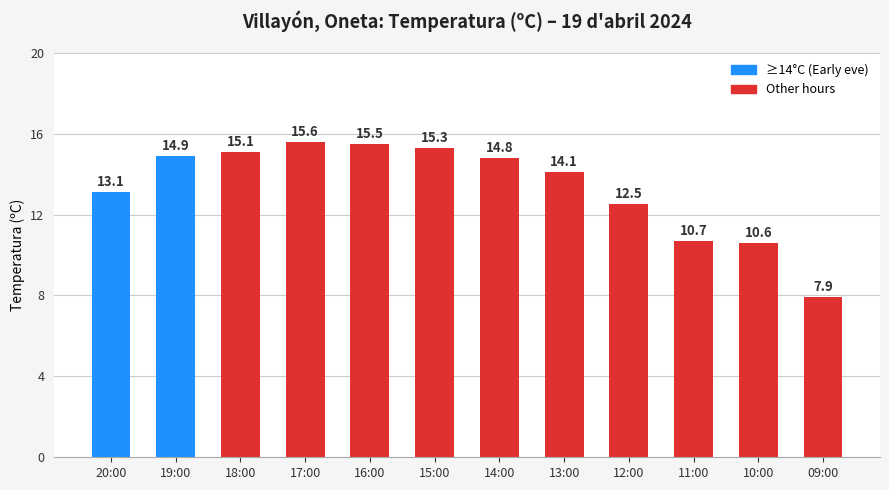

What is the ratio of the value at 14:00 to the value at 20:00?

1.1